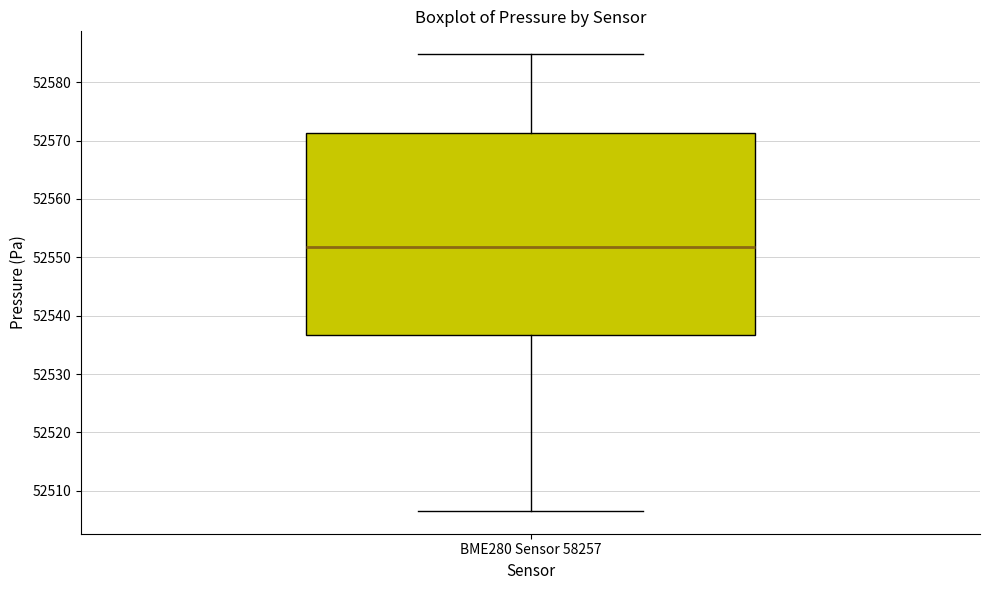

Read this box plot against the y-axis: the position of the median line, the range covered by the box, and the ends of both whiskers. The values are not printed on the chart, so give them approximately, as read against the axis.

median 52552, box 52537 to 52571, whiskers 52507 to 52585